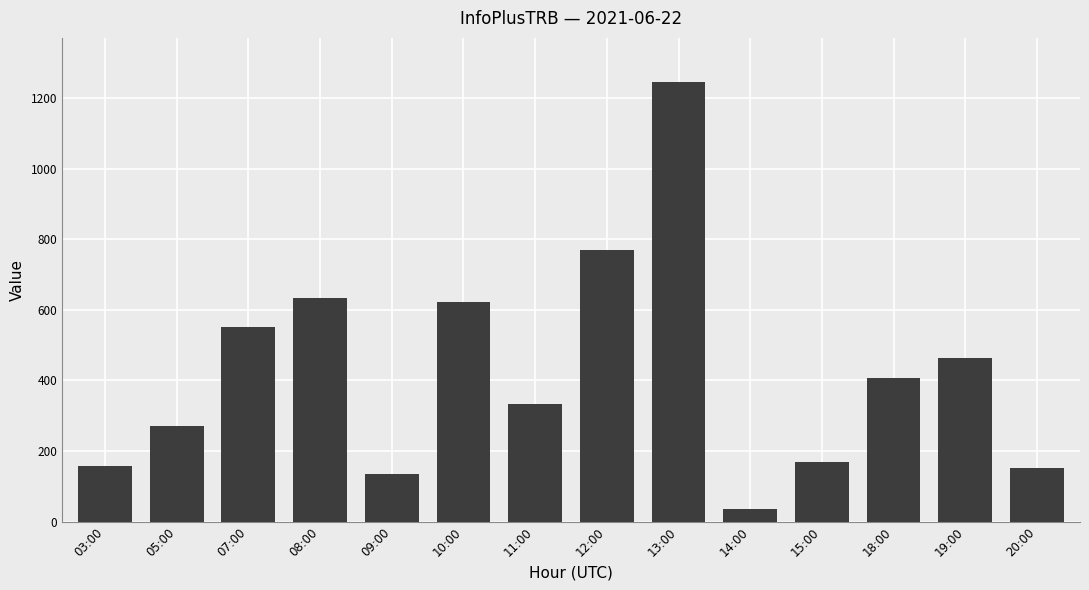

What is the value of the 6th bar from the left?

623